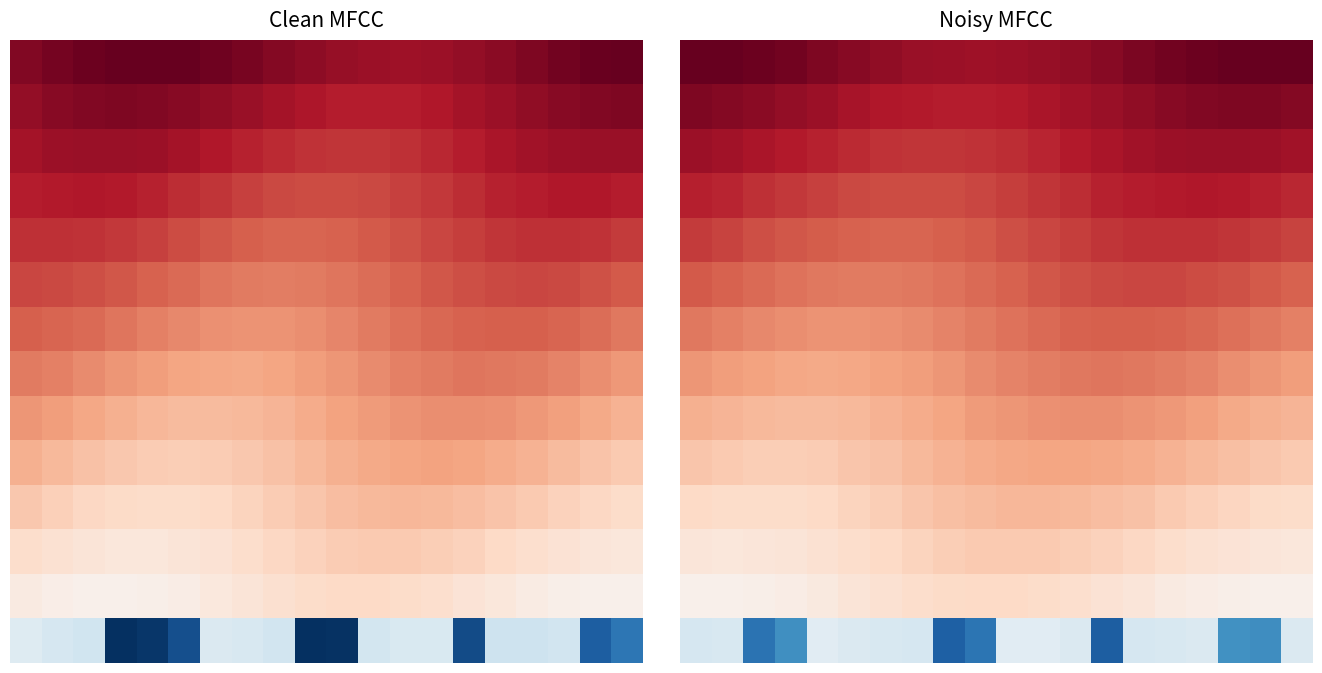

How many data points in 6 are above 25?

10